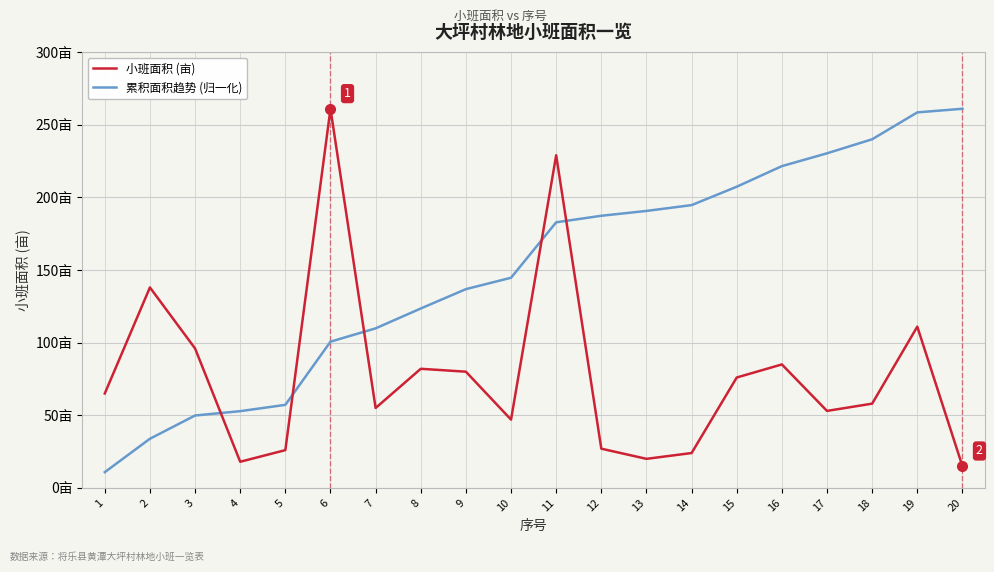

What is the difference between the maximum and second lowest values in the 小班面积 (亩) series?

243.0